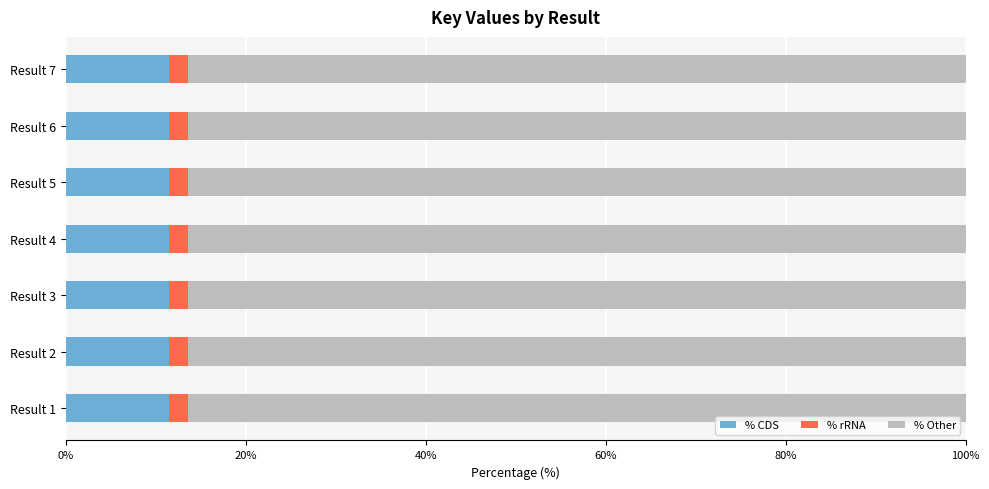

Is it true that % CDS equals 11.4 at Result 6?

True